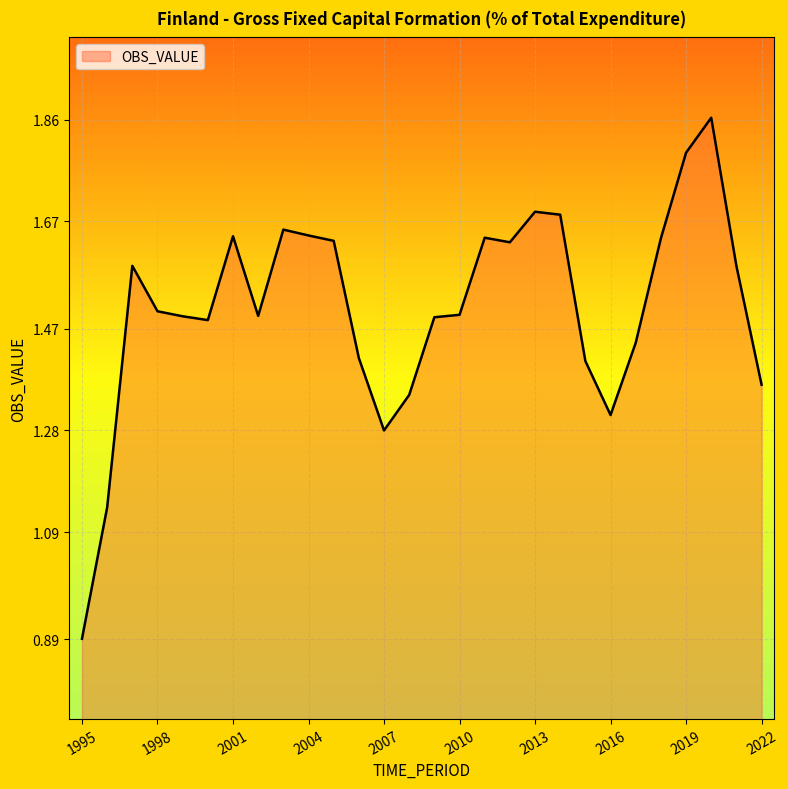

What is the minimum value shown in the chart?

0.9